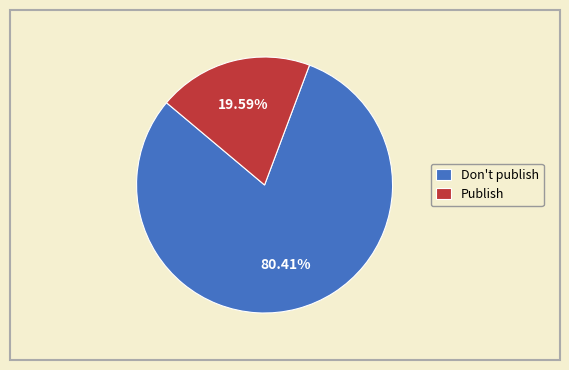

What is the ratio of the value at Don't publish to the value at Publish?

4.1